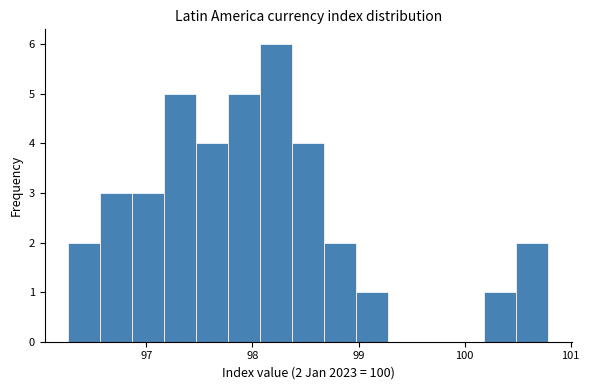

Around what value on the x-axis is the tallest bar? Give the approximate position of its centre, as read against the axis.

98.2